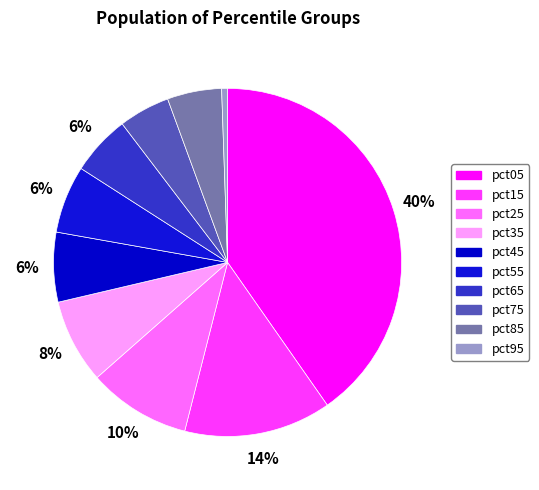

To the nearest percent, what portion does pct65 represent?

6%